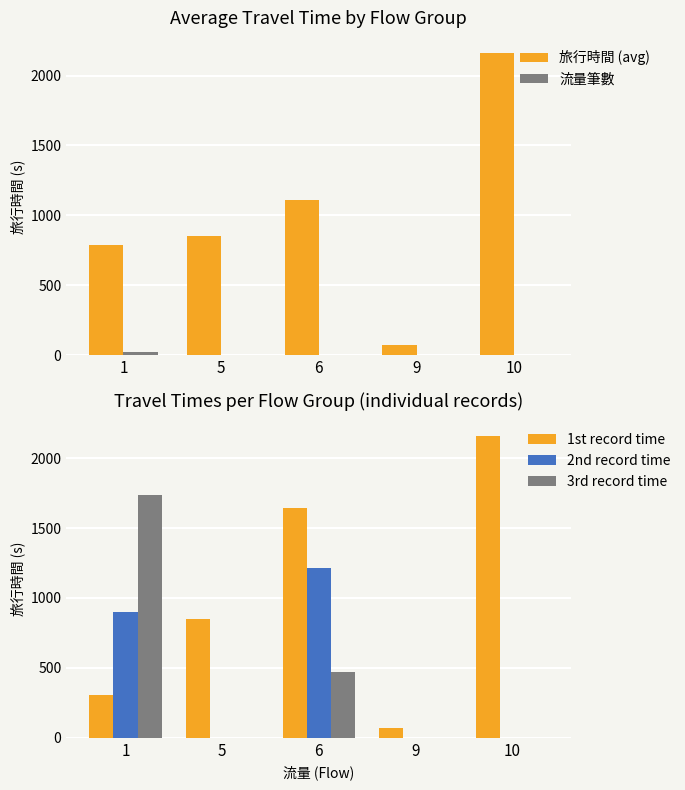

Which series has the widest spread of values?

旅行時間 (avg)